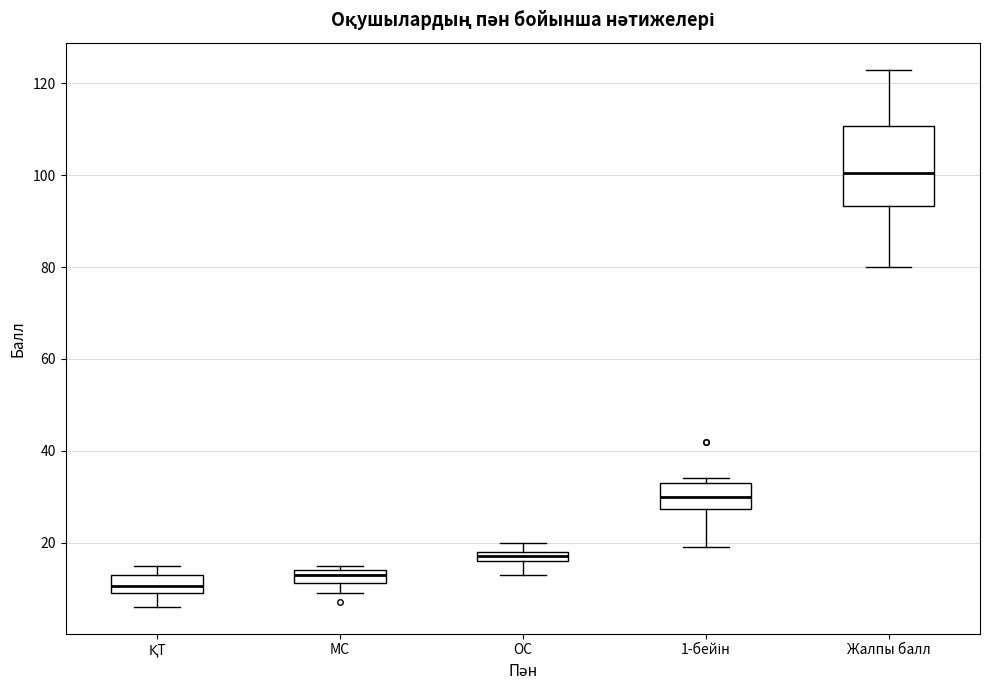

Which box is the tallest, from its lower edge to its upper edge?

Жалпы балл